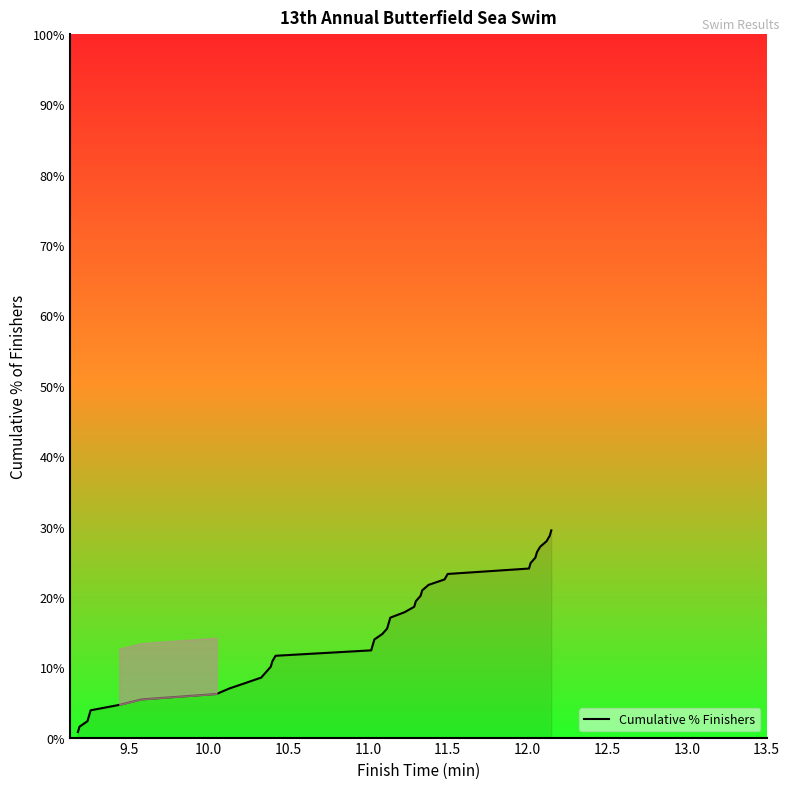

The value at 18 is 7.6. True or false?

False